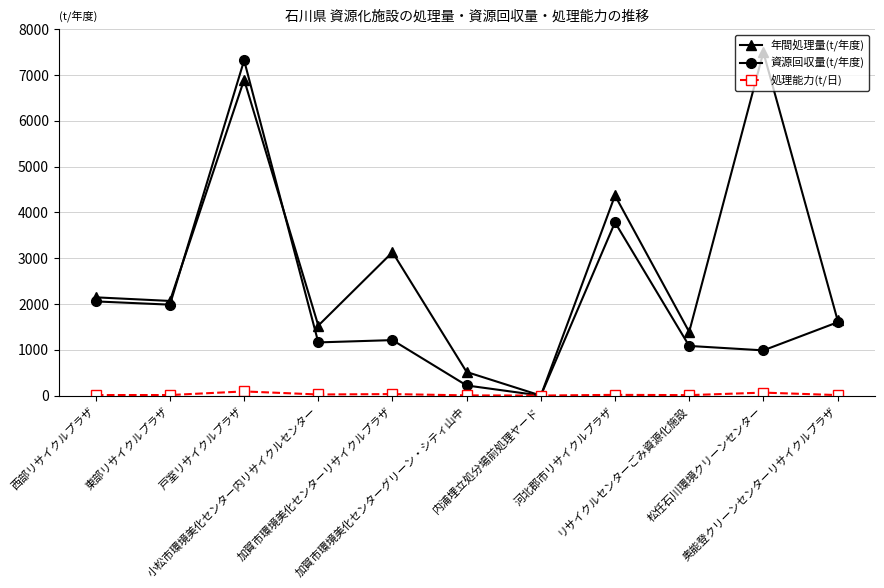

How many lines are shown in the chart?

3